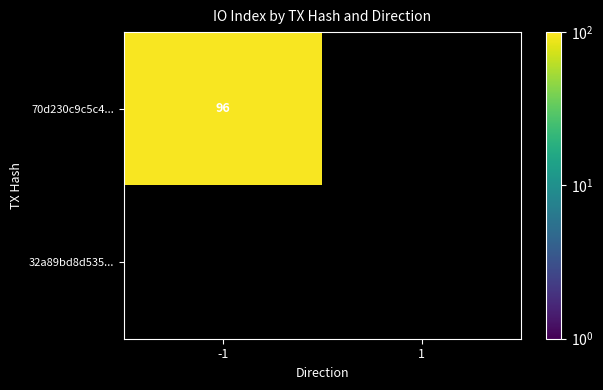

Between -1 and 1, which series saw the biggest shift?

70d230c9c5c40775c6eaf5f9d508eeffb3f8cfd